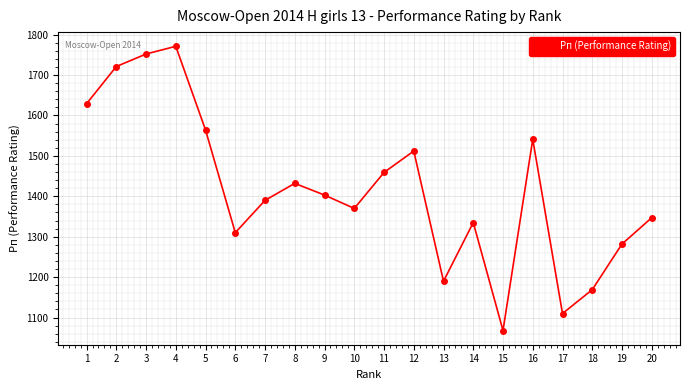

What is the difference between the second highest and second lowest values?

642